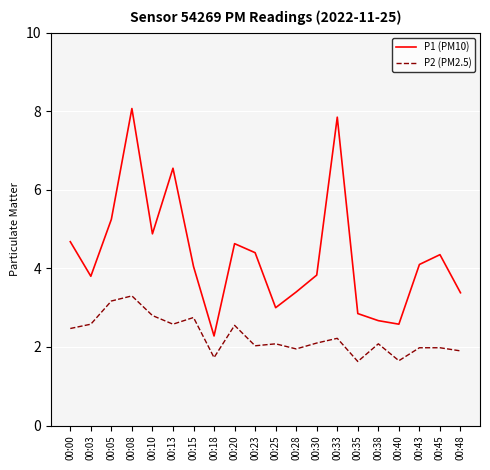

What is the total value across all series at 00:00?

7.2